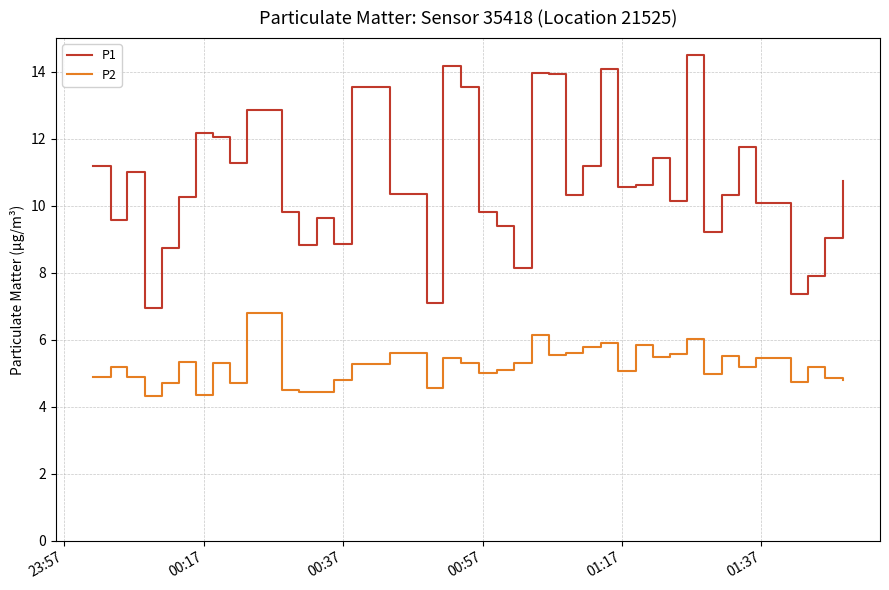

True or false: P2 and P1 intersect in this chart.

False